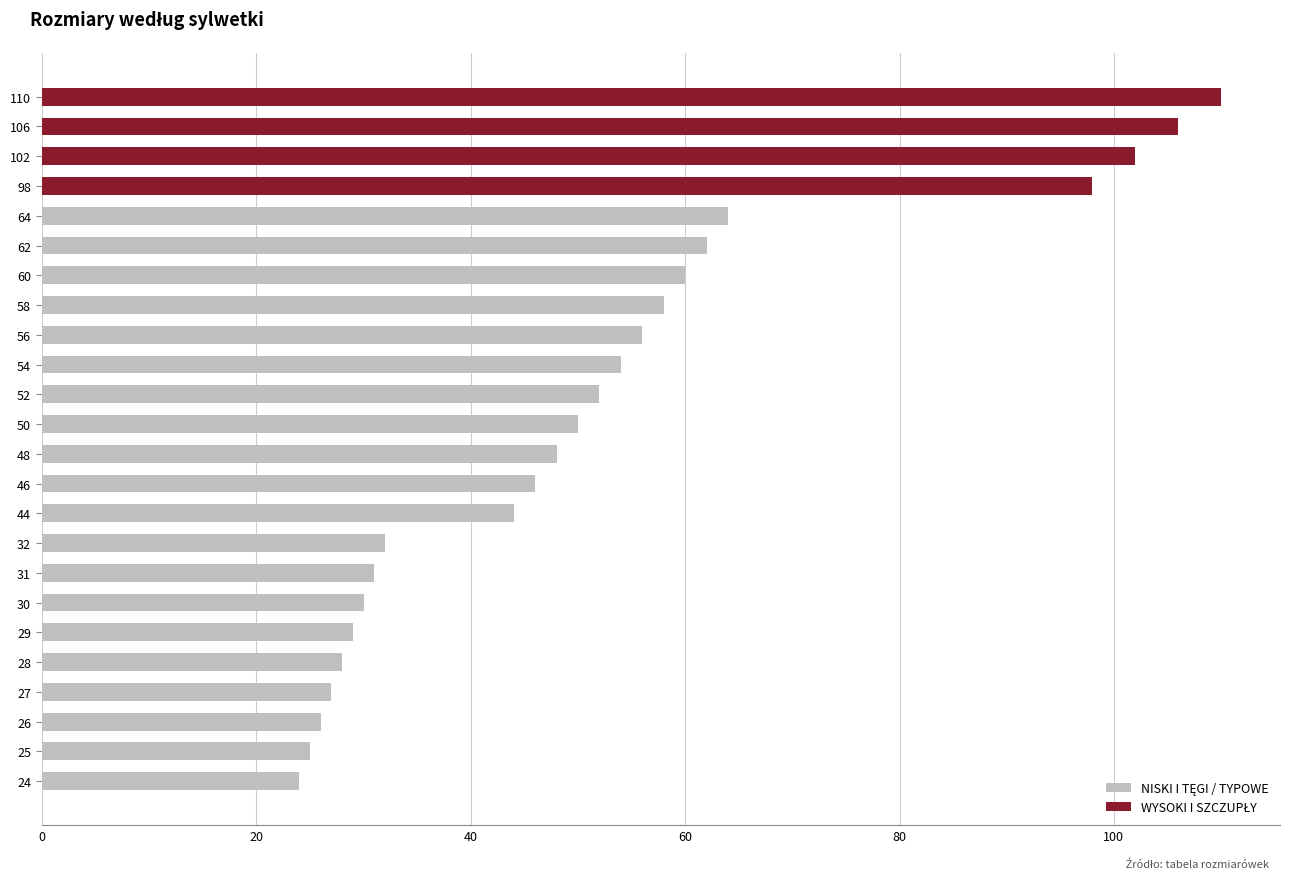

The value at 62 is 111. True or false?

False